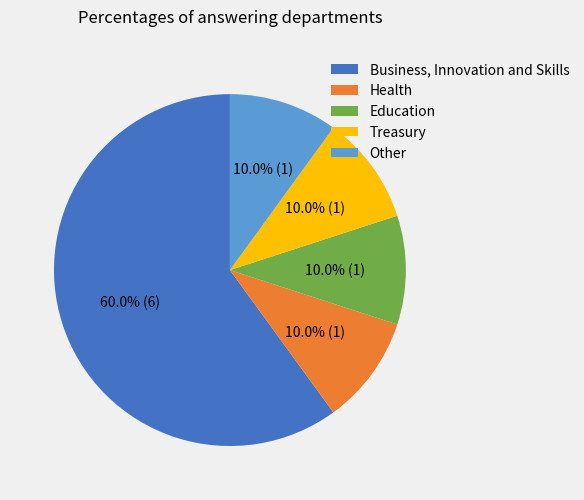

To the nearest percent, what portion does Health represent?

10%